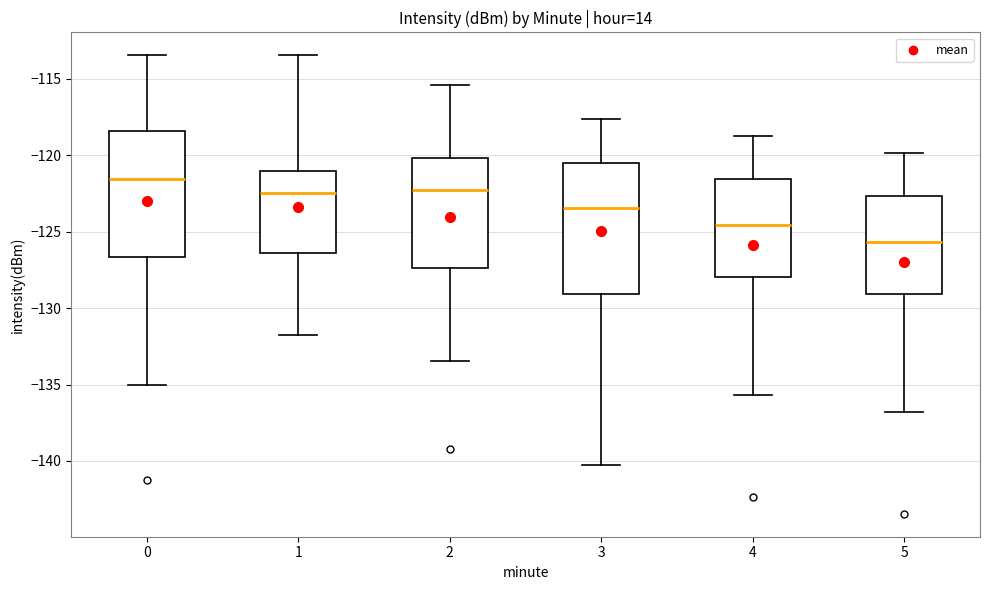

Reading left to right, read every box against the y-axis: the position of its median line, the range the box covers, and the ends of its whiskers. The values are not printed on the chart, so give them approximately, as read against the axis.

0: median -121.5, box -126.5 to -118.5, whiskers -135.0 to -113.5
1: median -122.5, box -126.5 to -121.0, whiskers -131.5 to -113.5
2: median -122.5, box -127.5 to -120.0, whiskers -133.5 to -115.5
3: median -123.5, box -129.0 to -120.5, whiskers -140.0 to -117.5
4: median -124.5, box -128.0 to -121.5, whiskers -135.5 to -119.0
5: median -125.5, box -129.0 to -122.5, whiskers -137.0 to -120.0